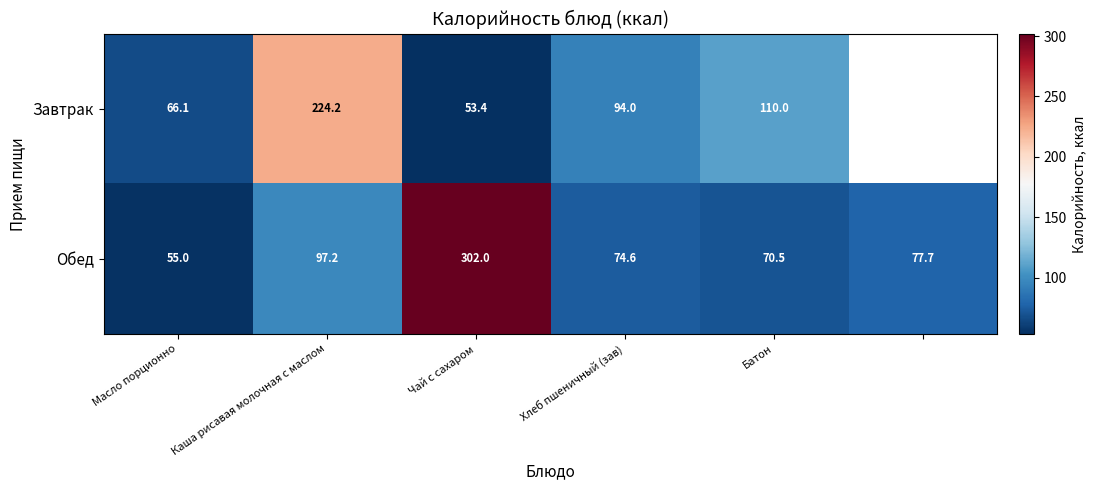

Rank the series at Масло порционно from highest to lowest value.

Завтрак, Обед